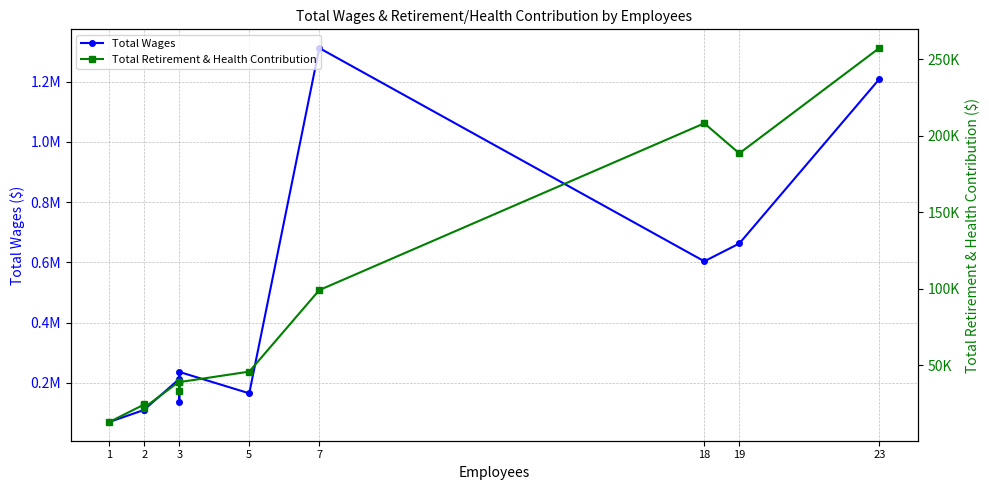

True or false: Total Wages and Total Retirement & Health Contribution intersect in this chart.

False